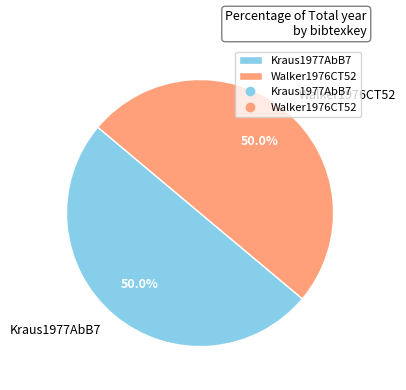

What portion of the pie excludes Kraus1977AbB7?

50.0%